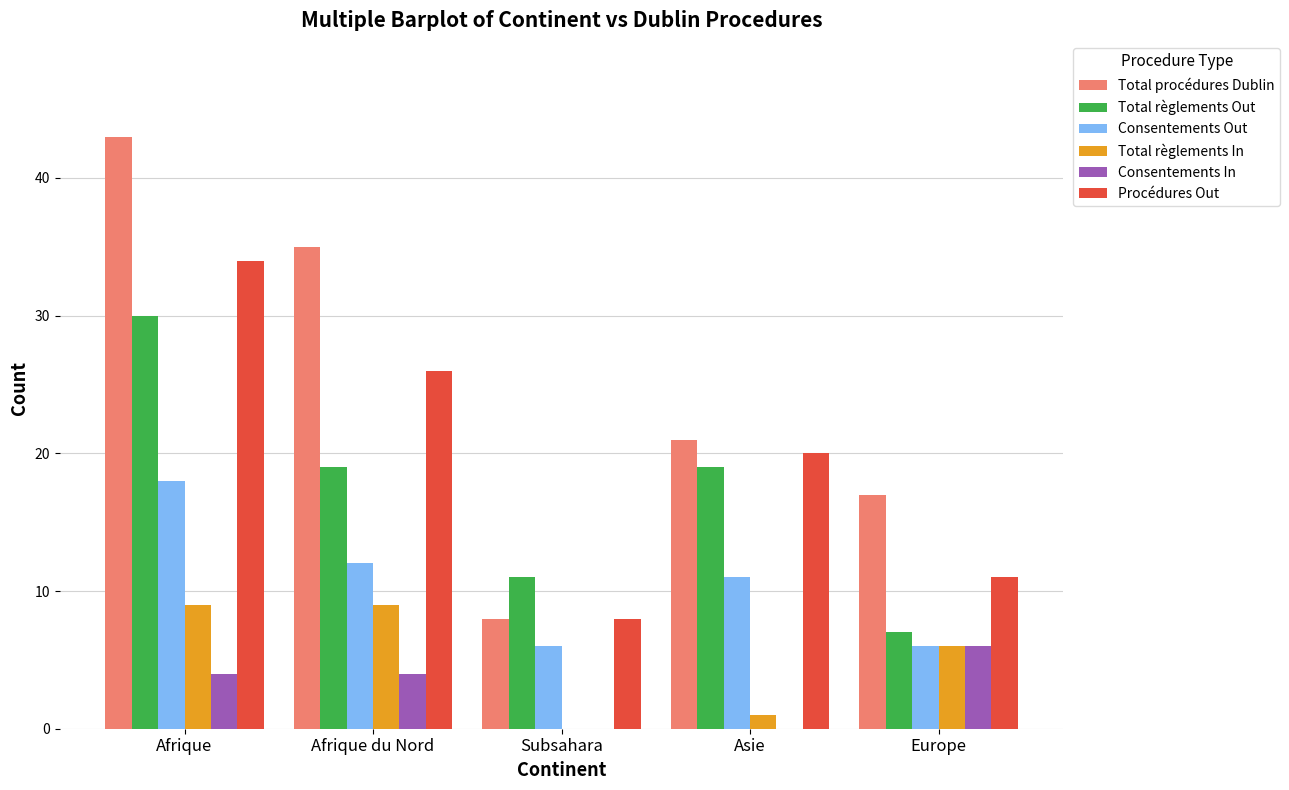

How many data points does each series have?

5